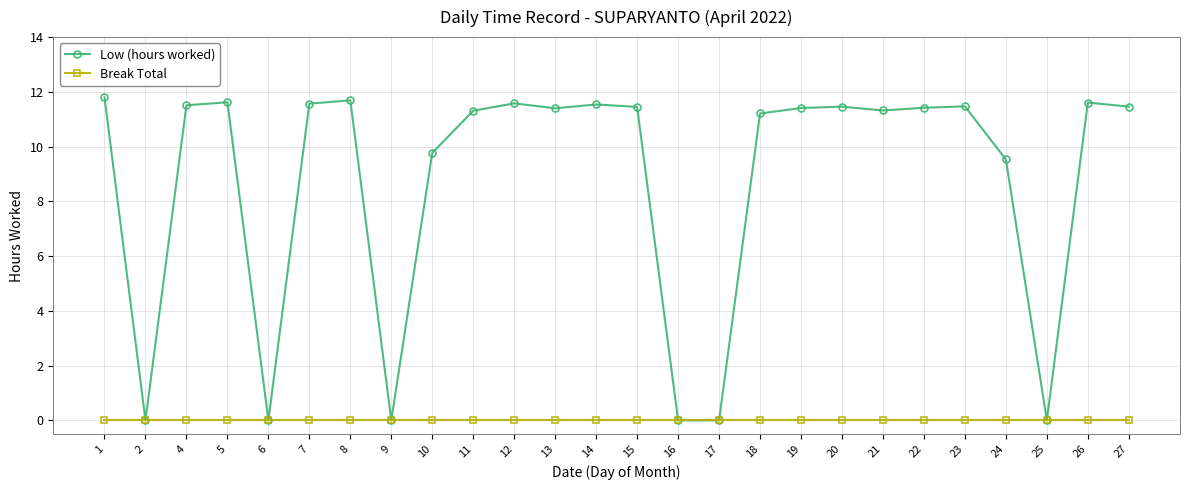

What is the sum of the Low (hours worked) values at 14 and 6?

11.5